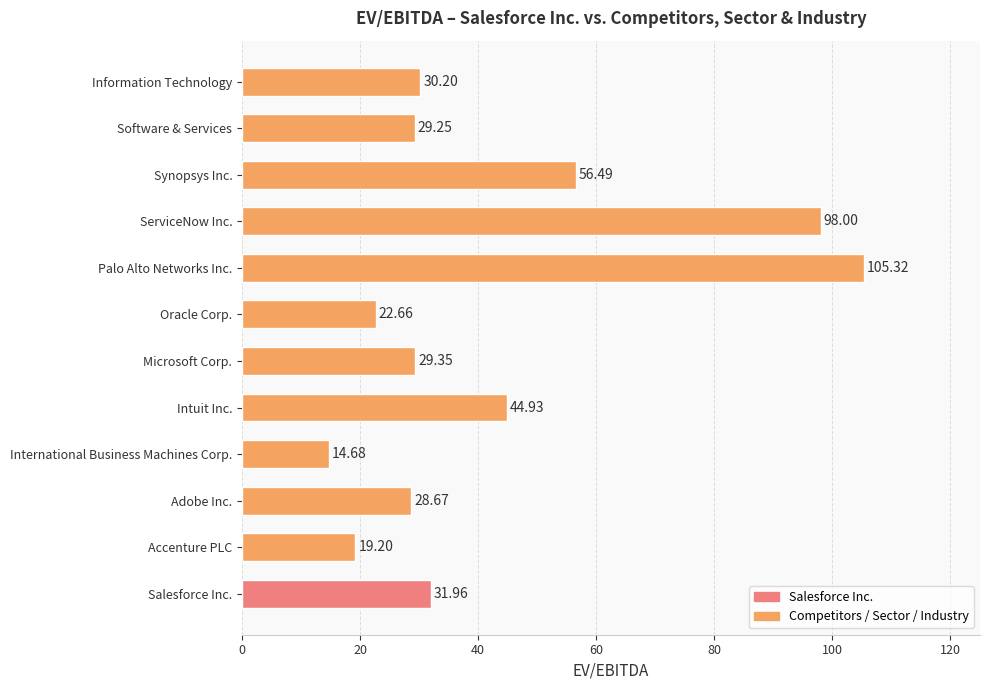

How many bars are there in total?

12